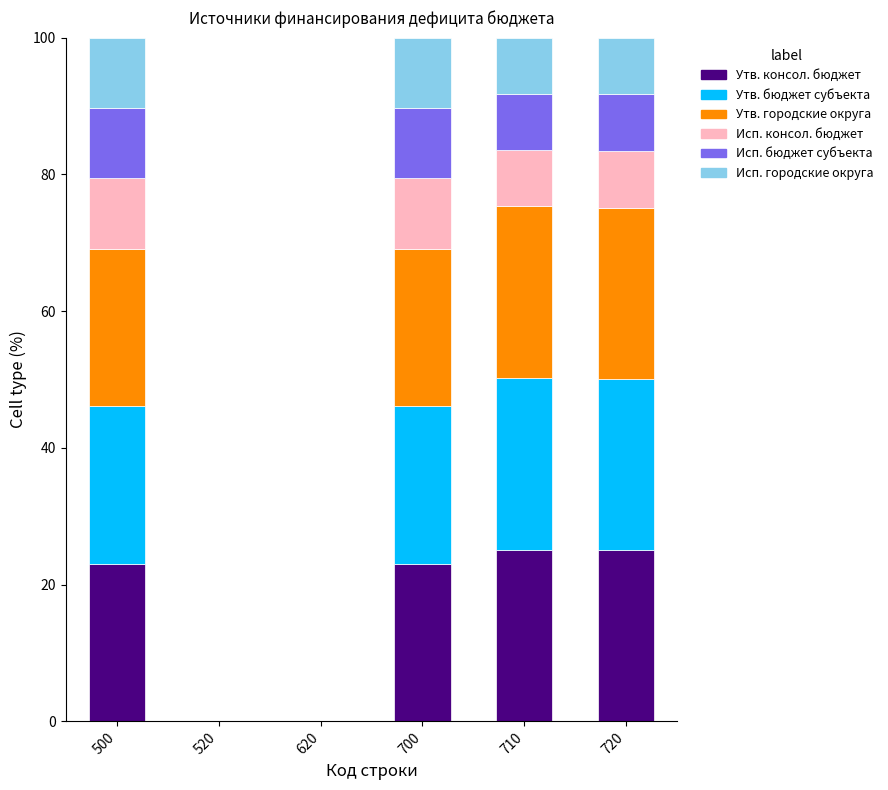

Are the bars grouped side by side (vs. stacked)?

No